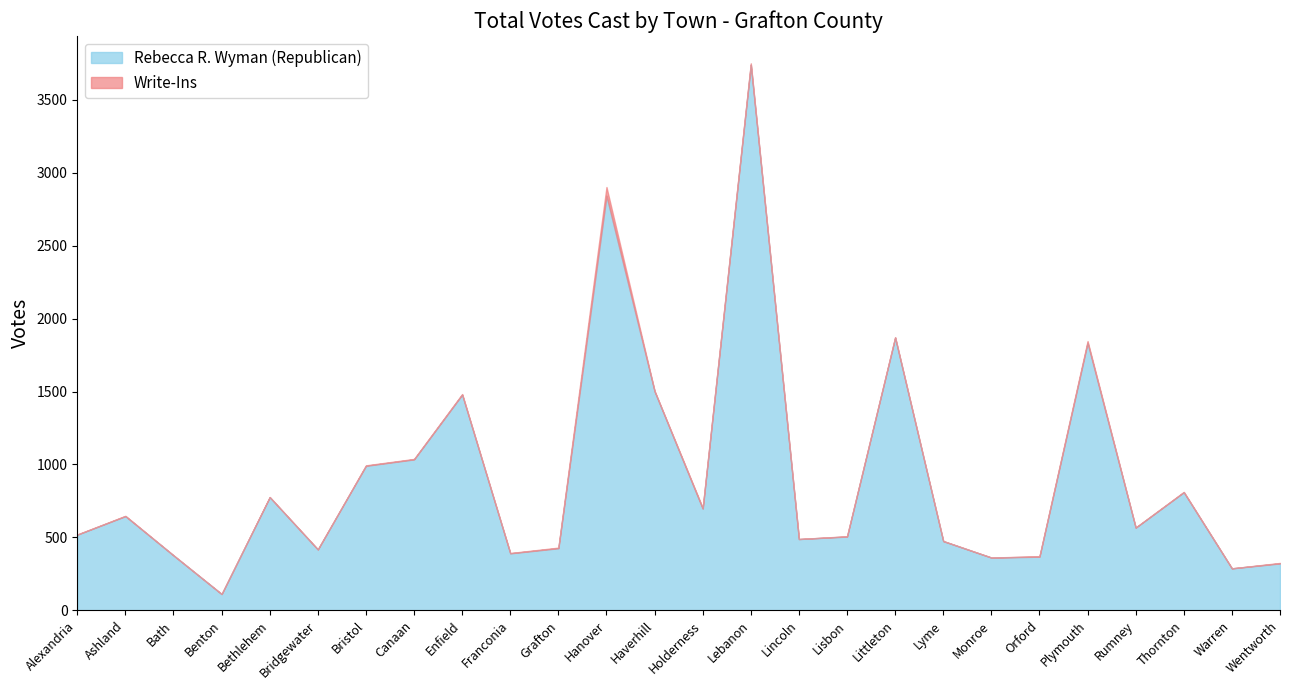

True or false: Rebecca R. Wyman (Republican) and Write-Ins cross at least once.

False